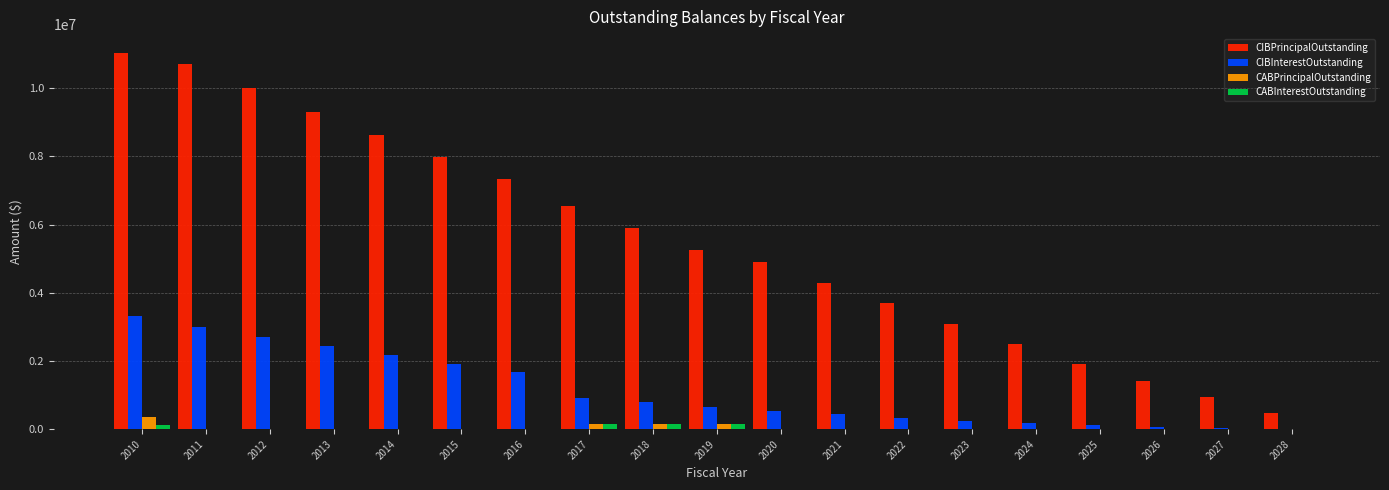

At which label is CIBInterestOutstanding closest to 1657033?

2016